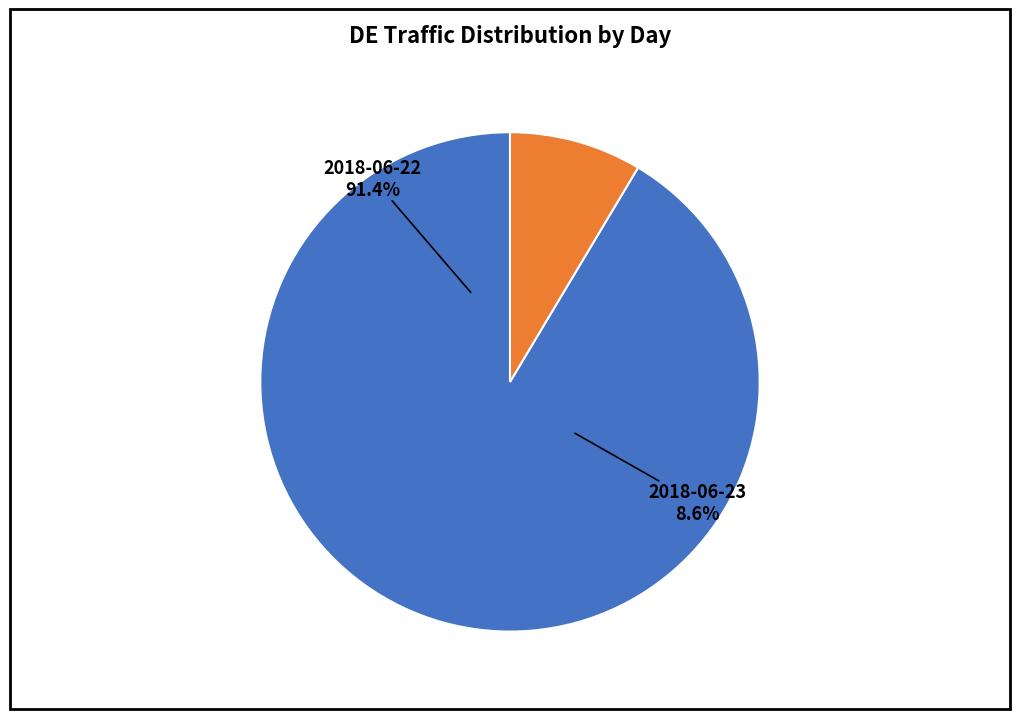

To the nearest percent, what portion does DE (2018-06-23) represent?

9%